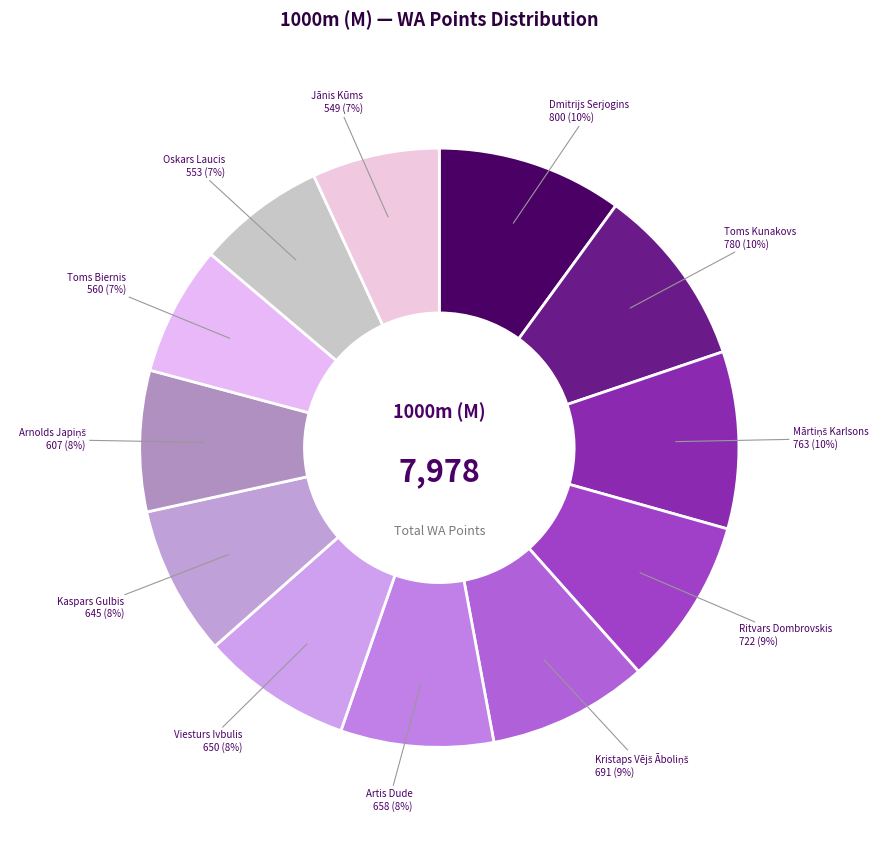

What percentage is the Toms Kunakovs slice, to the nearest percent?

10%